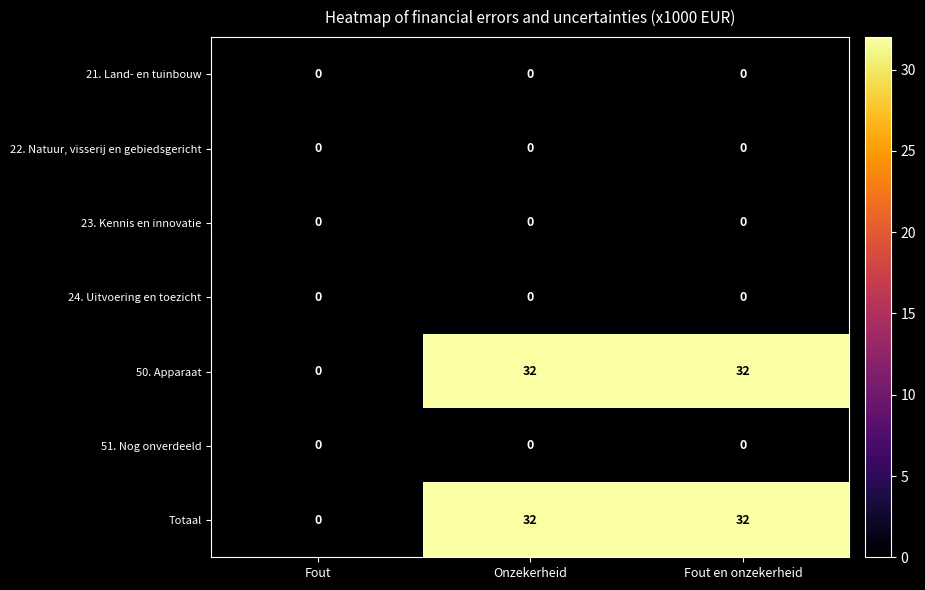

The Totaal series shows 32 at Onzekerheid. True or false?

True